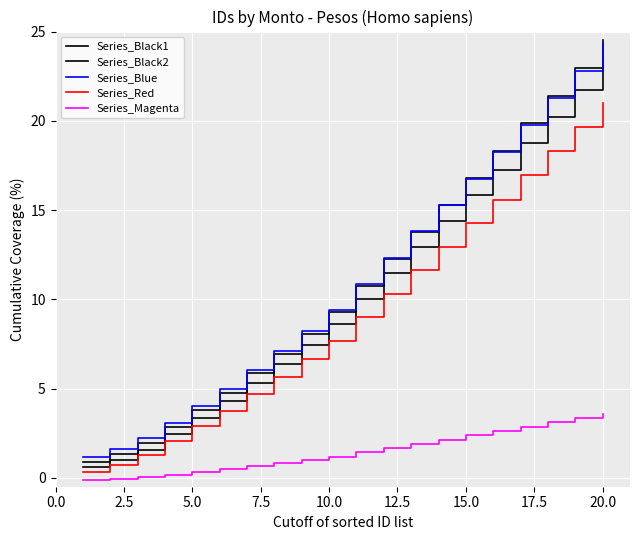

How many lines are shown in the chart?

5